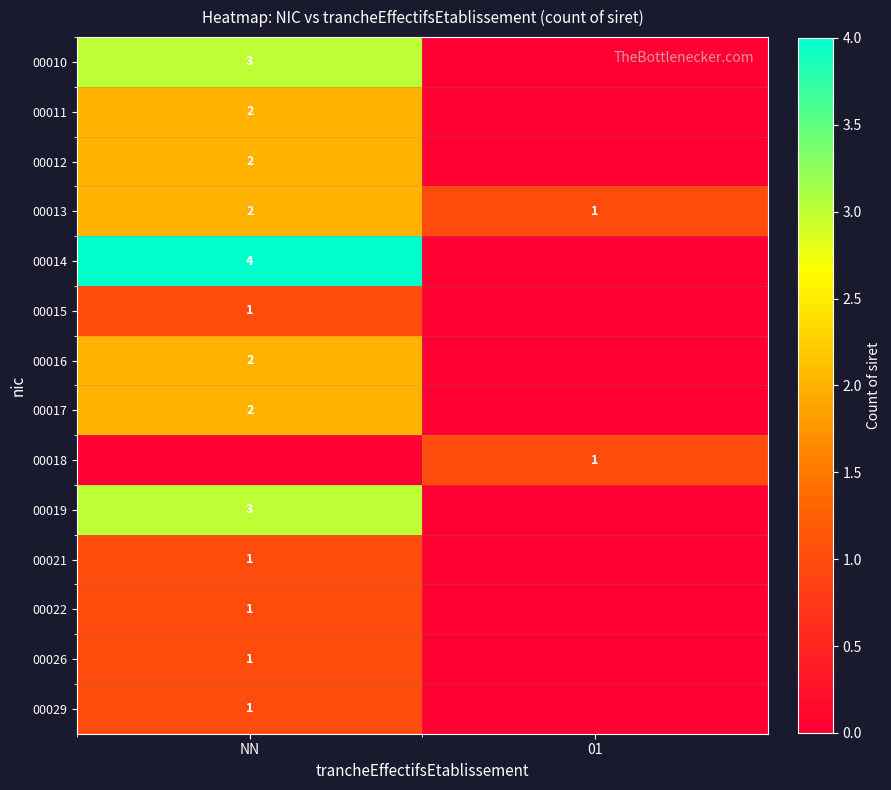

Is it true that 00012 equals 2 at NN?

True